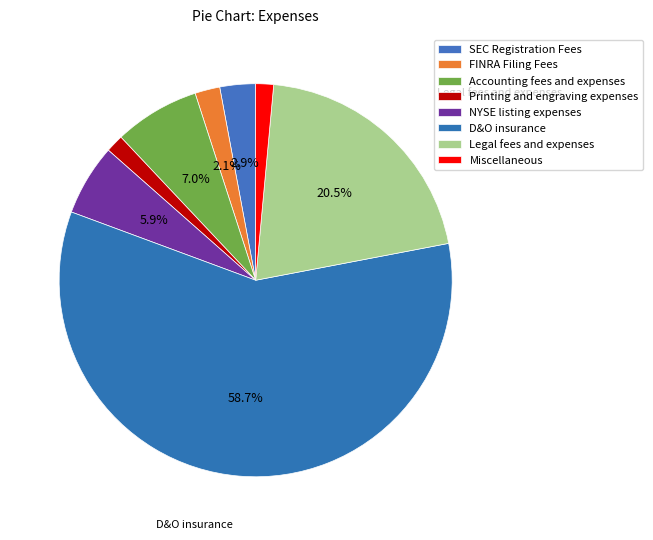

Do Miscellaneous and SEC Registration Fees together represent more than half of the pie?

No